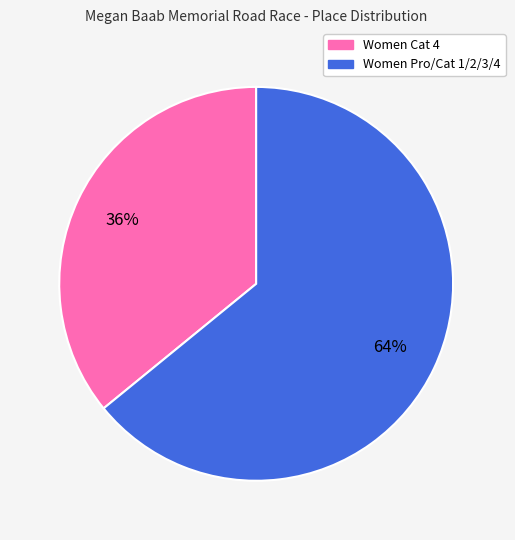

To the nearest percent, what portion does Women Pro/Cat 1/2/3/4 represent?

64%